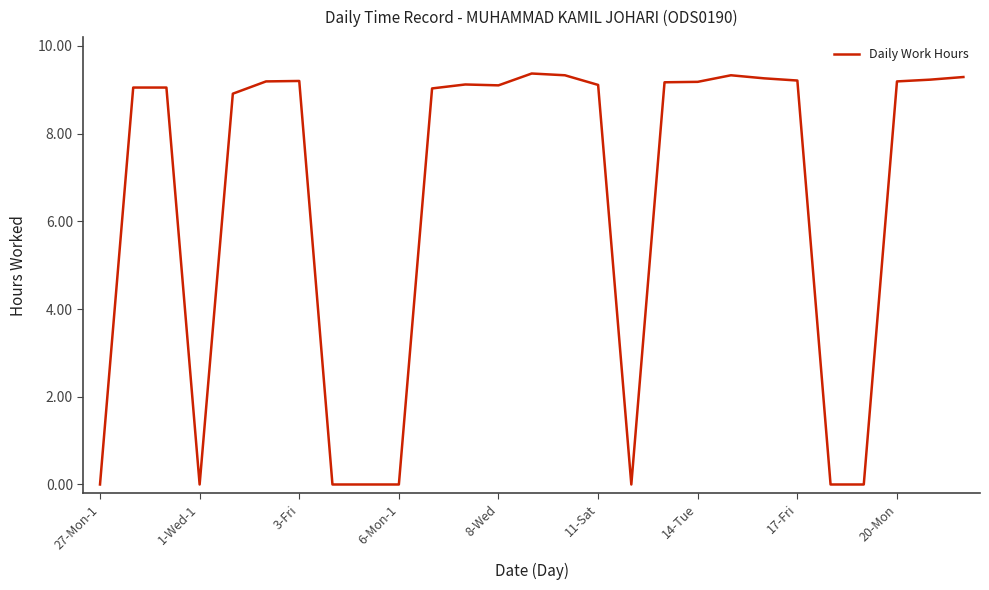

What is the maximum value shown in the chart?

9.4